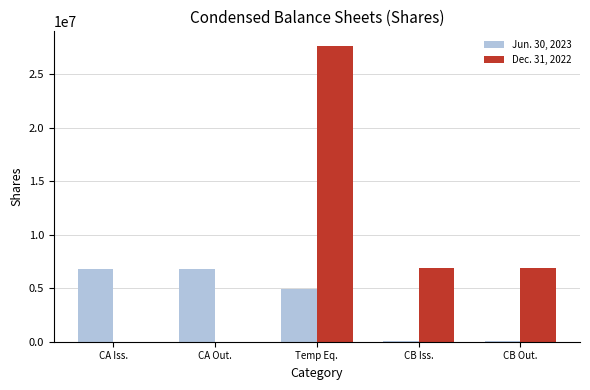

How many data points does each series have?

5